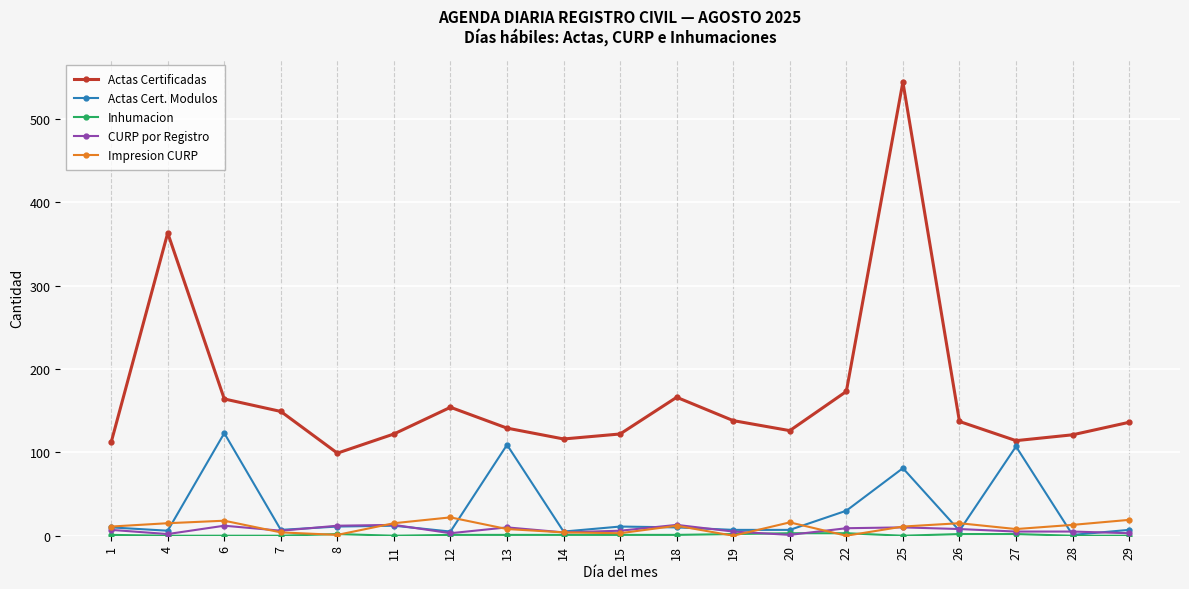

Between 11 and 27, which series saw the biggest shift?

Actas Cert. Modulos